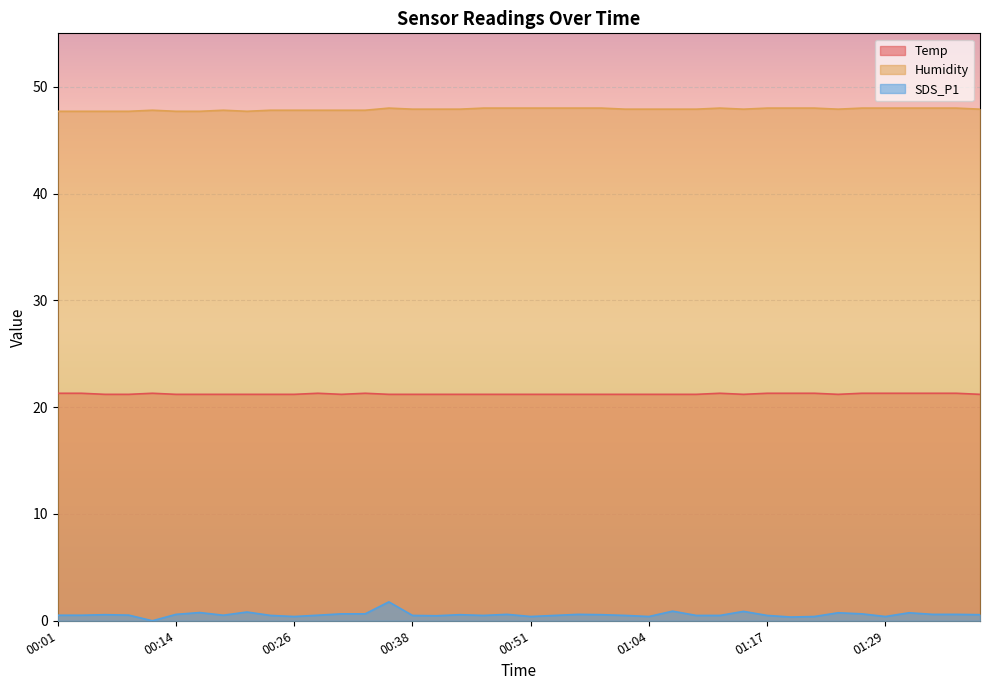

What is the difference between the Temp values at 01:34 and 00:26?

0.1